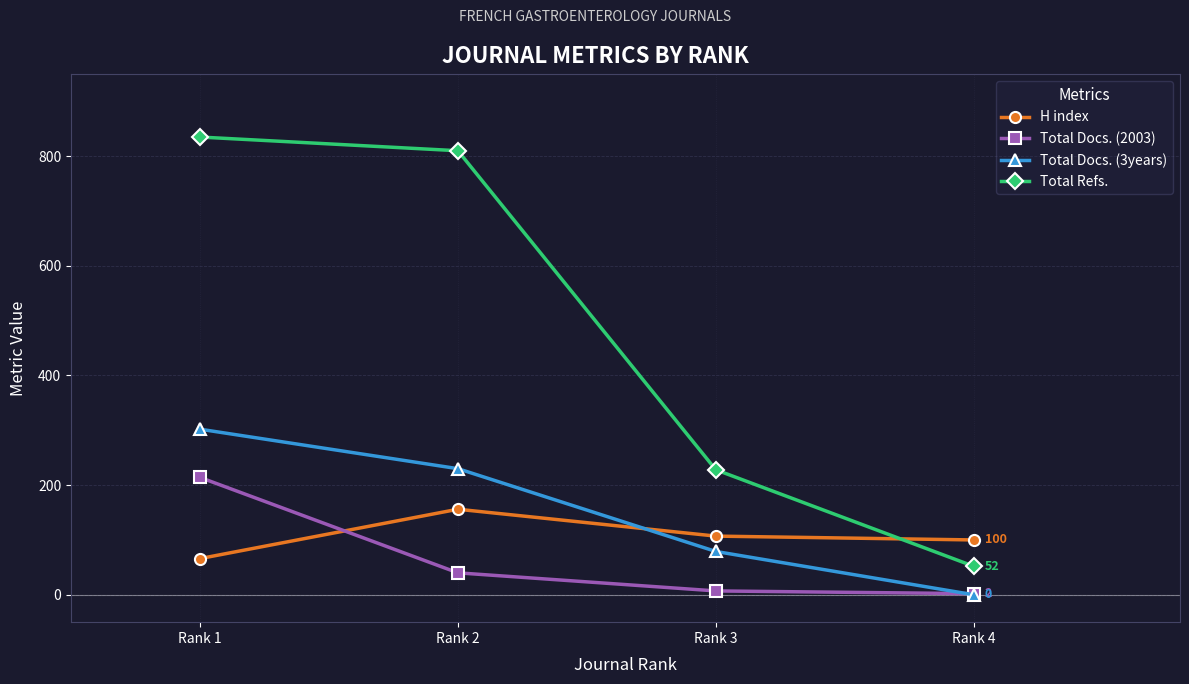

Rank the series by their maximum value, from highest to lowest.

Total Refs., Total Docs. (3years), Total Docs. (2003), H index